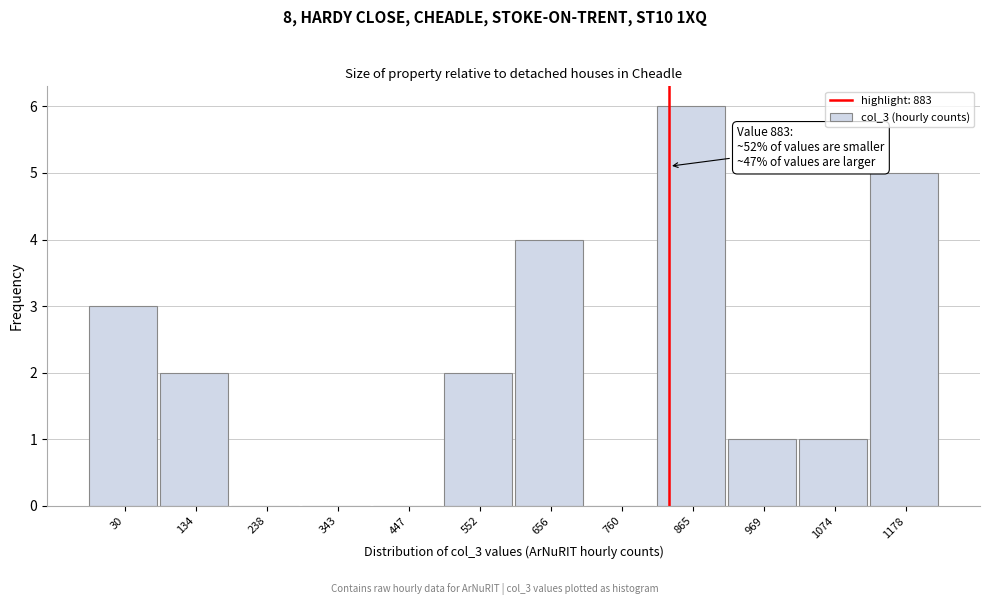

Reading left to right, list all the values displayed in this chart.

30=3	134=2	238=0	343=0	447=0	552=2	656=4	760=0	865=6	969=1	1074=1	1178=5